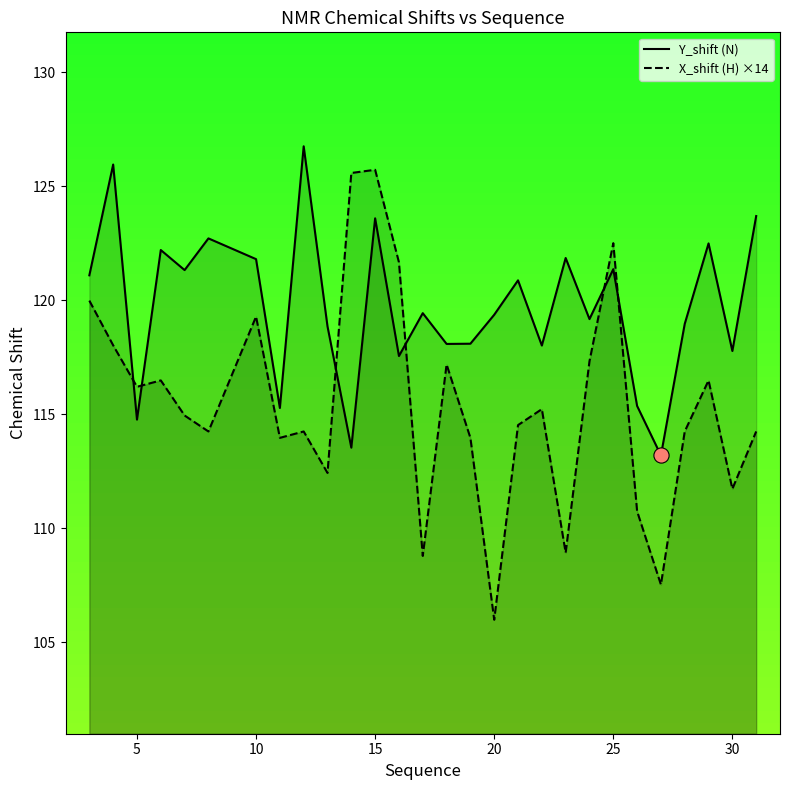

Is the value of X_shift (H) ×14 at 15 greater than the value of Y_shift (N) at 5?

Yes